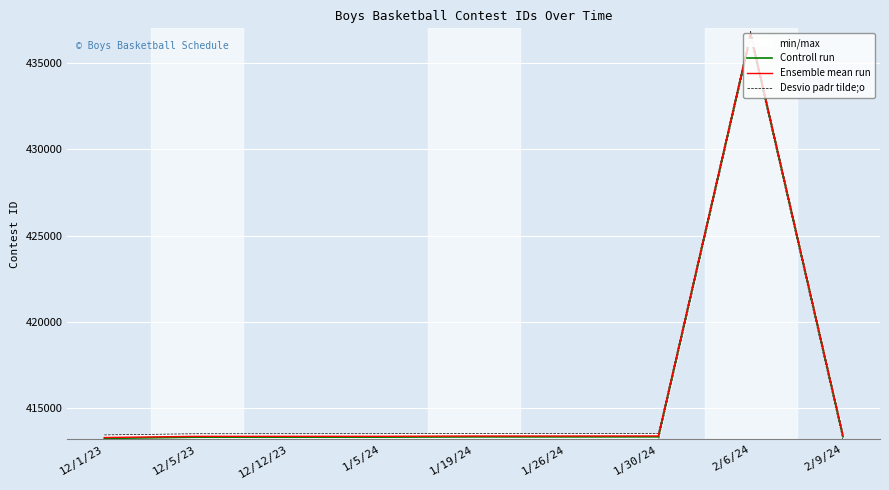

What is the value of the Controll run point at the 6th from the left?

413350